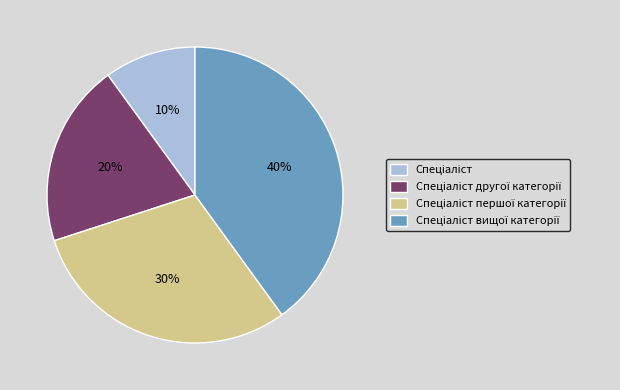

Does any single category account for the majority?

No